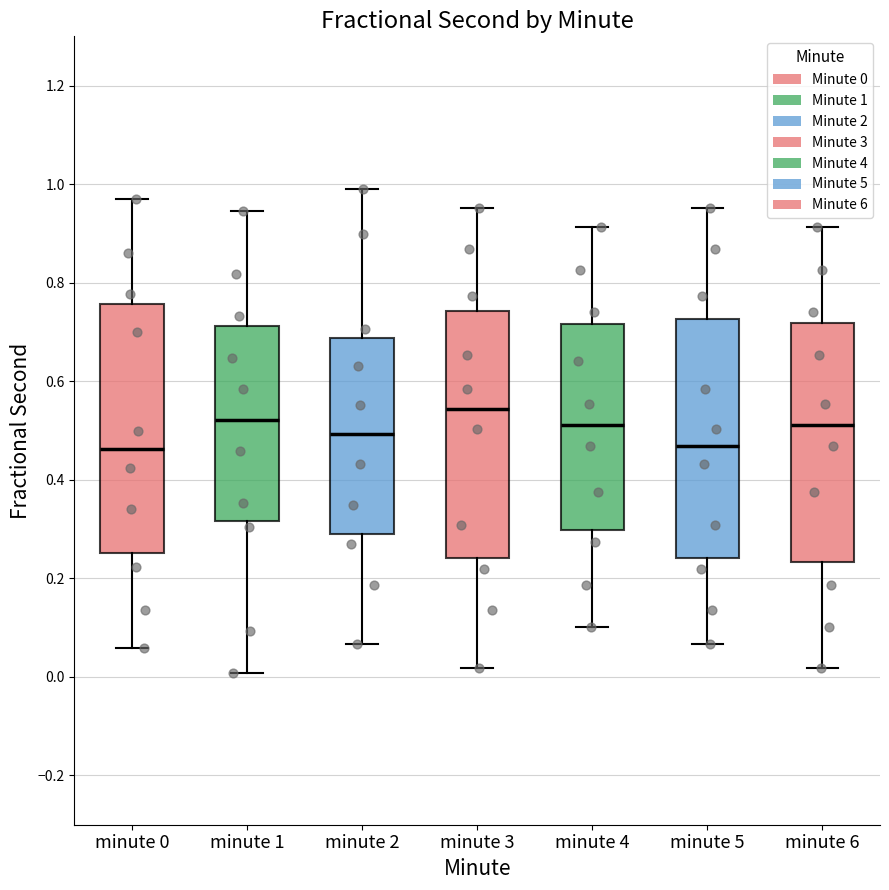

Reading left to right, read every box against the y-axis: the position of its median line, the range the box covers, and the ends of its whiskers. The values are not printed on the chart, so give them approximately, as read against the axis.

minute 0: median 0.46, box 0.26 to 0.76, whiskers 0.06 to 0.98
minute 1: median 0.52, box 0.32 to 0.72, whiskers 0.00 to 0.94
minute 2: median 0.50, box 0.28 to 0.68, whiskers 0.06 to 0.98
minute 3: median 0.54, box 0.24 to 0.74, whiskers 0.02 to 0.96
minute 4: median 0.52, box 0.30 to 0.72, whiskers 0.10 to 0.92
minute 5: median 0.46, box 0.24 to 0.72, whiskers 0.06 to 0.96
minute 6: median 0.52, box 0.24 to 0.72, whiskers 0.02 to 0.92